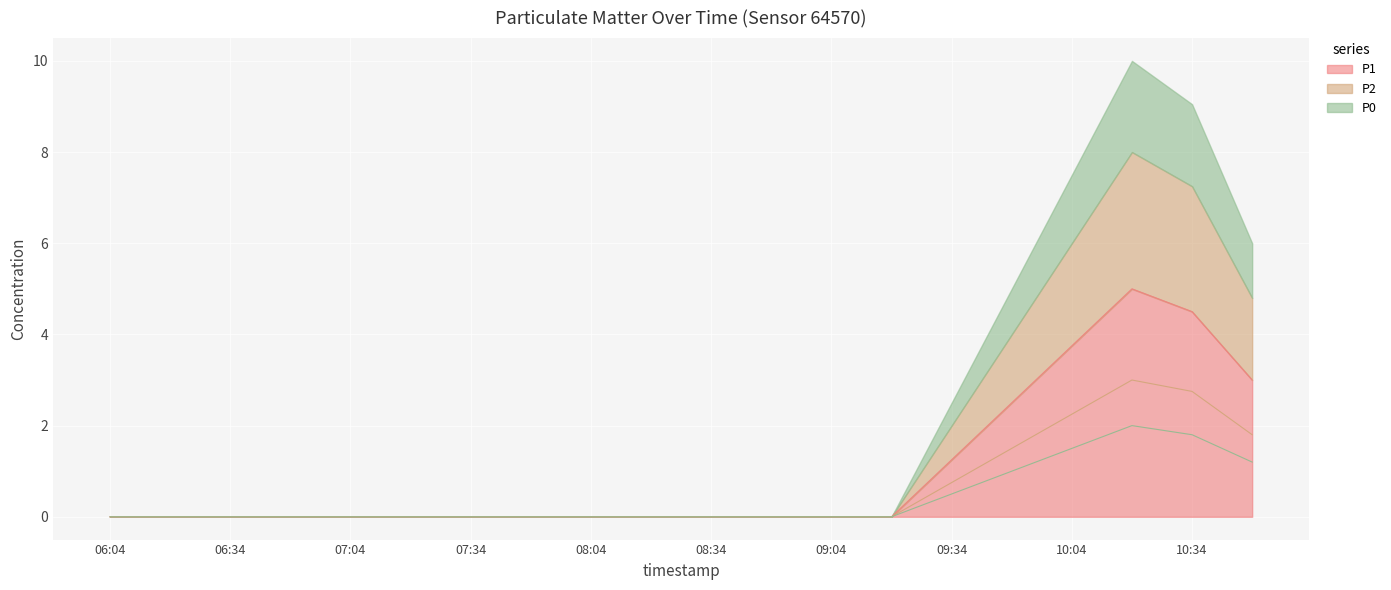

The value of P1 at 10:34 is 7.0. True or false?

False